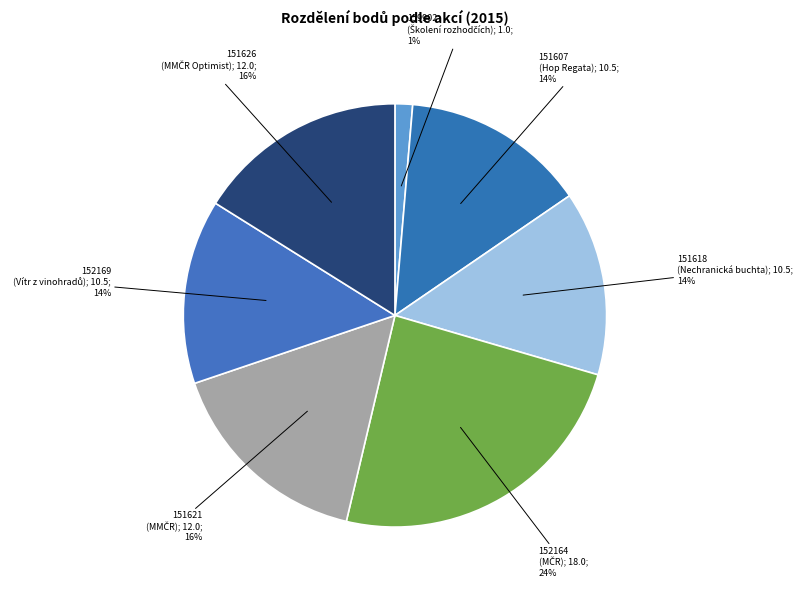

Count the number of slices in the pie.

7